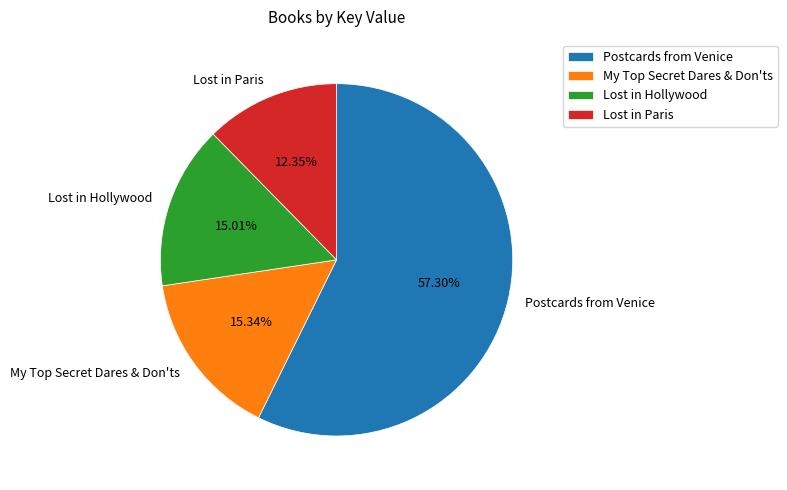

Approximately how many times larger is the value at Postcards from Venice compared to Lost in Paris?

4.6